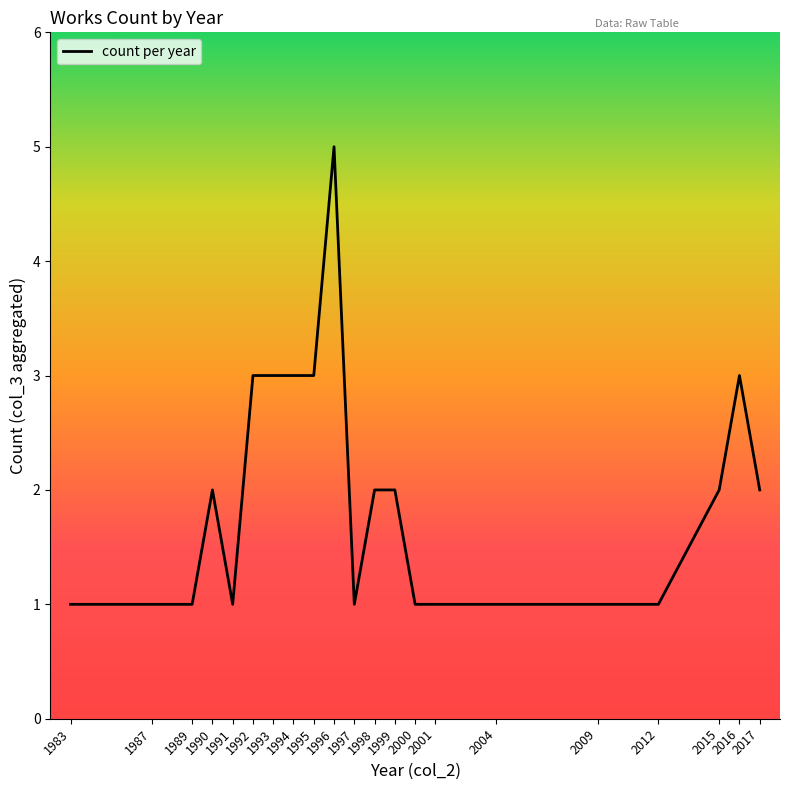

What is the difference between the maximum and minimum values?

4